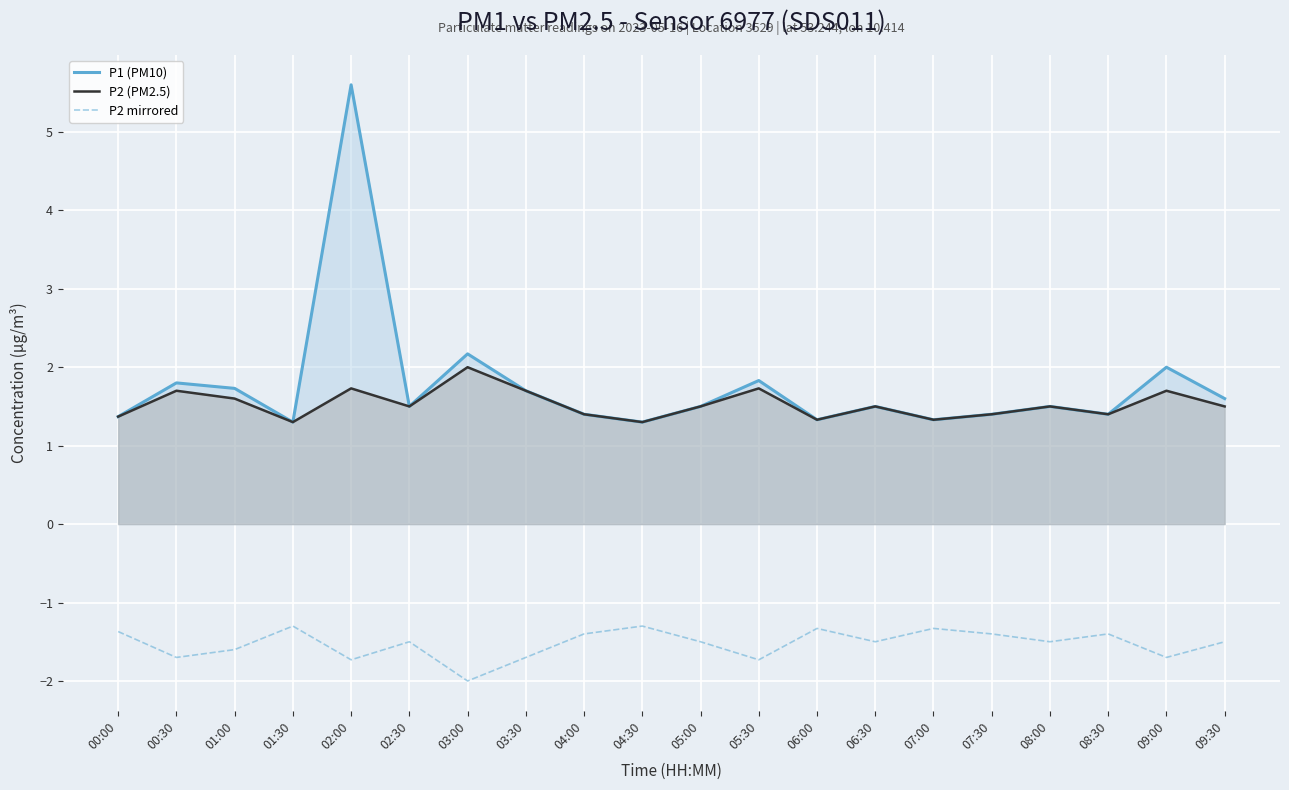

What position from the right is 04:30?

11